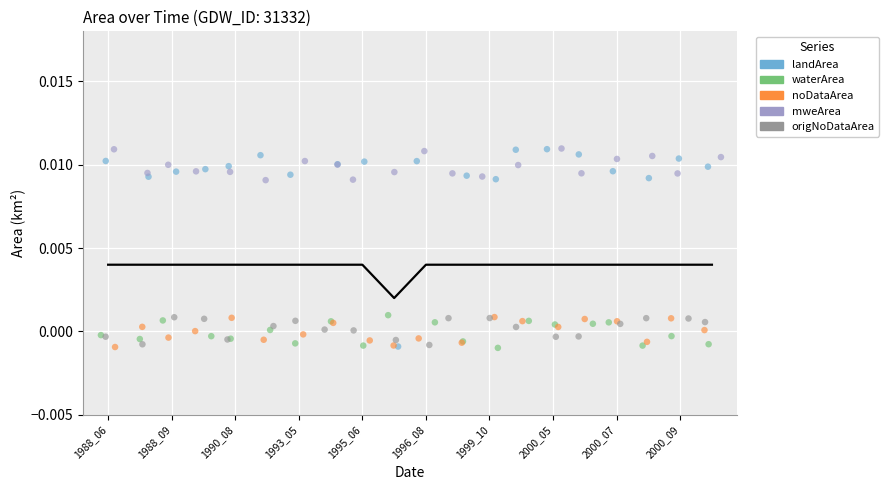

Which series has the widest spread of Y values?

landArea